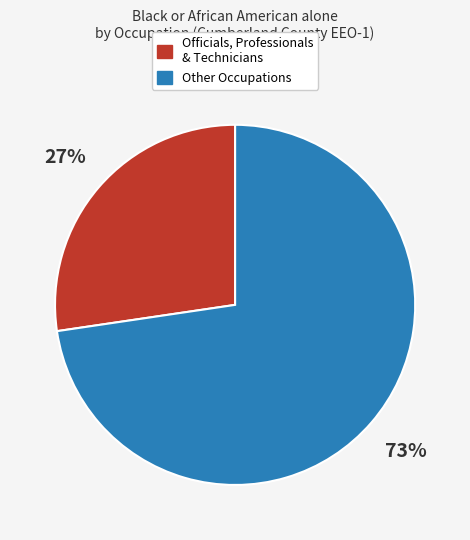

Which slice is the largest?

Other Occupations